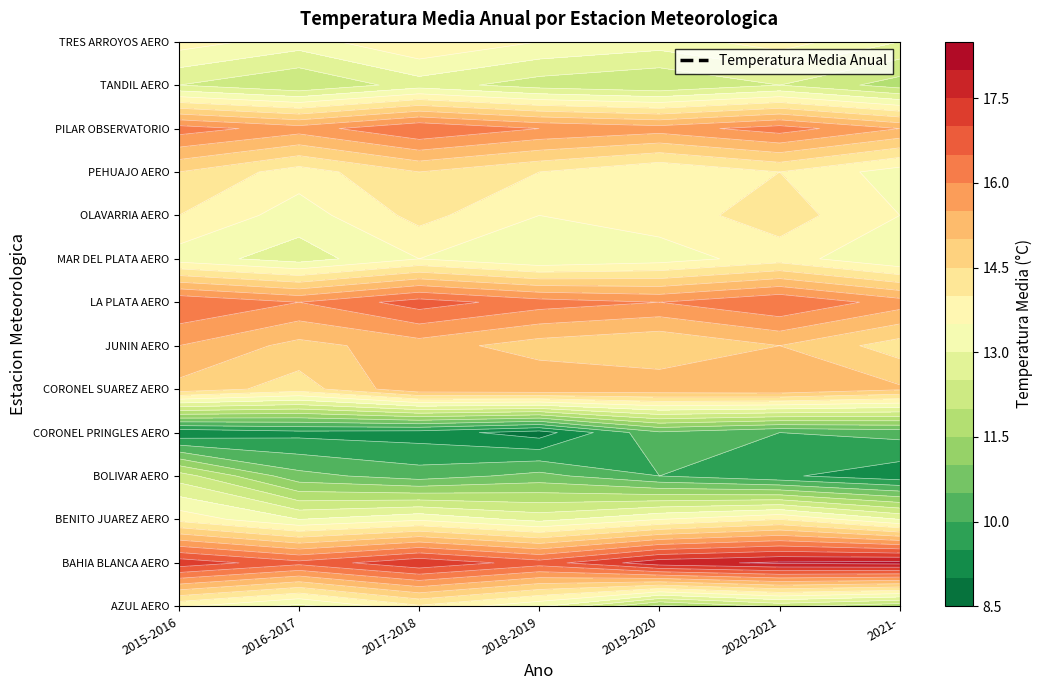

What is the sum of the OLAVARRIA AERO values at 2020-2021 and 2019-2020?

28.0